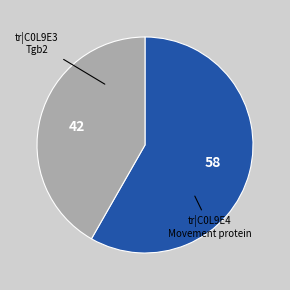

Is there any slice that represents more than half of the pie?

Yes